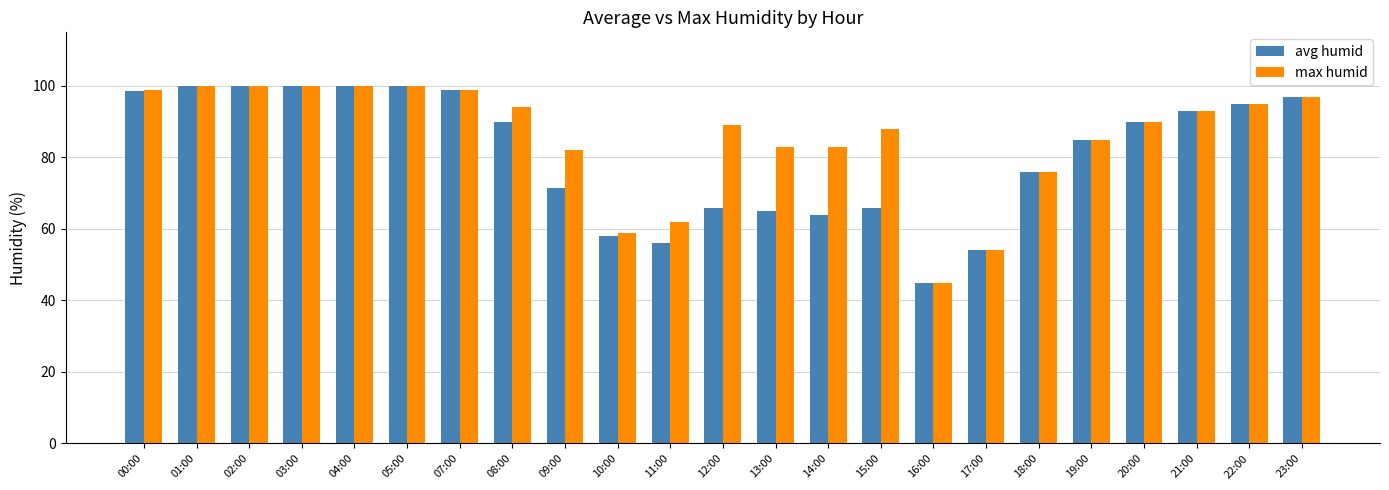

What is the spread (max minus min) of values at 13:00?

18.0